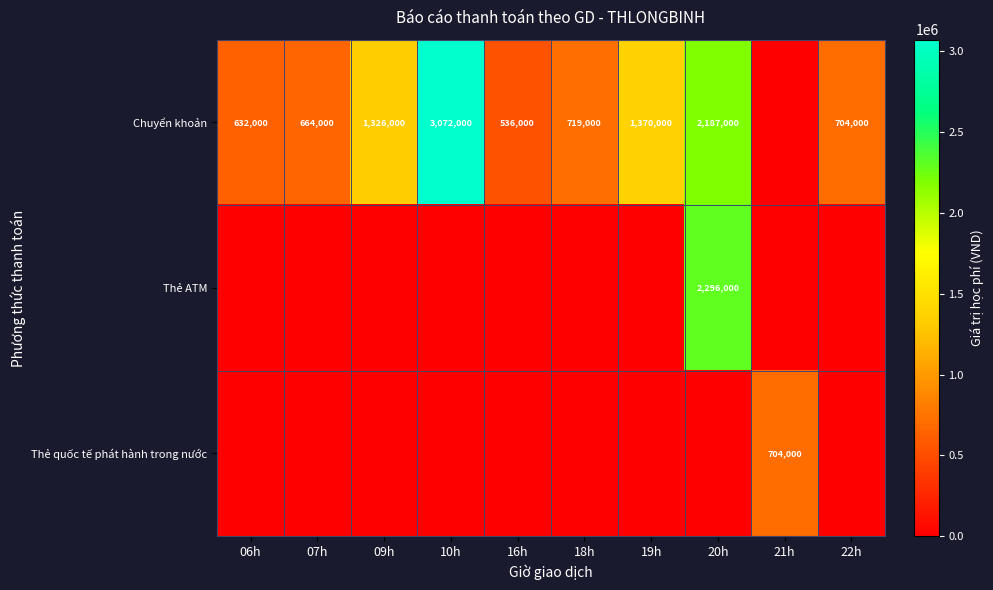

True or false: Chuyển khoản has a value of 632000 at 06h.

True